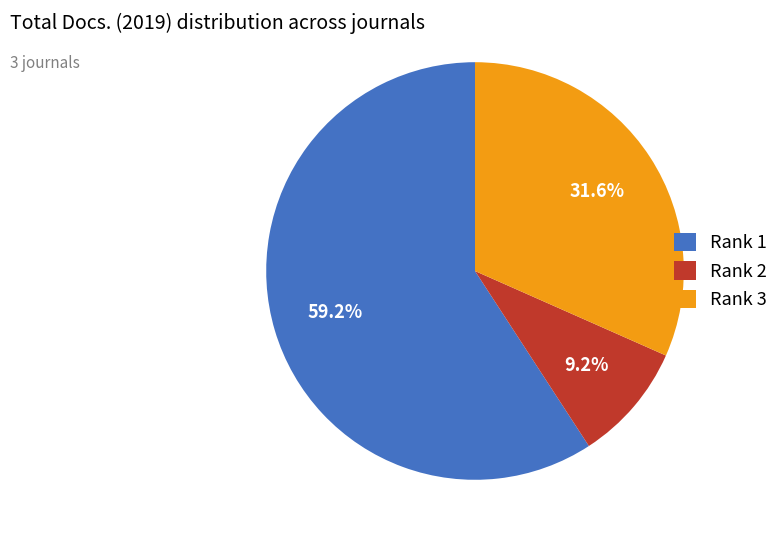

How much of the chart is everything except Rank 3?

68.4%